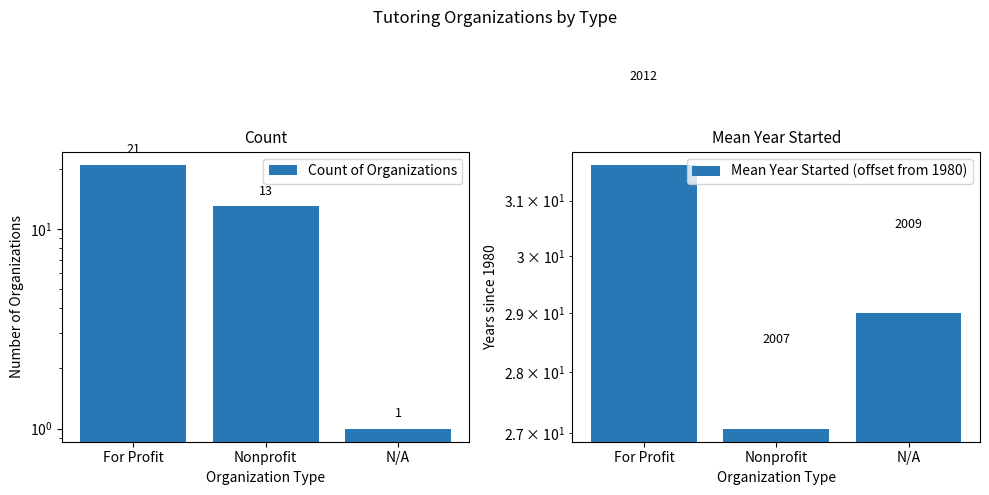

What is the label of the 1st bar from the right?

N/A